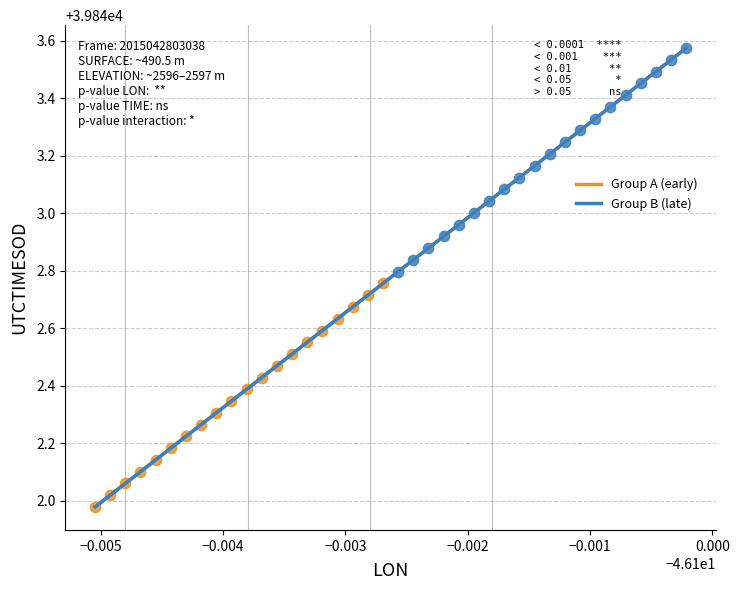

Which series contains the highest Y value?

Group B (late)